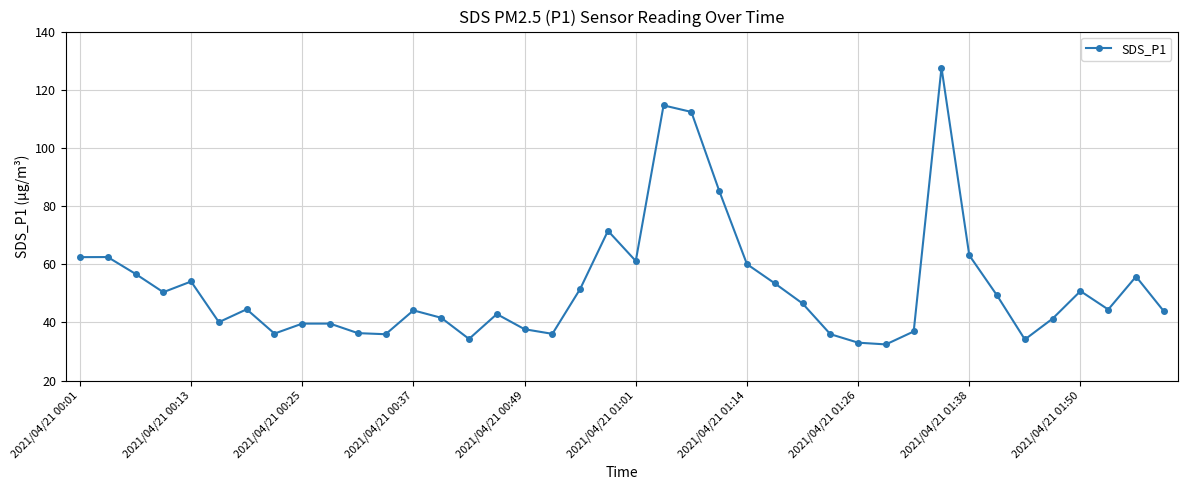

What is the greatest value displayed?

127.6